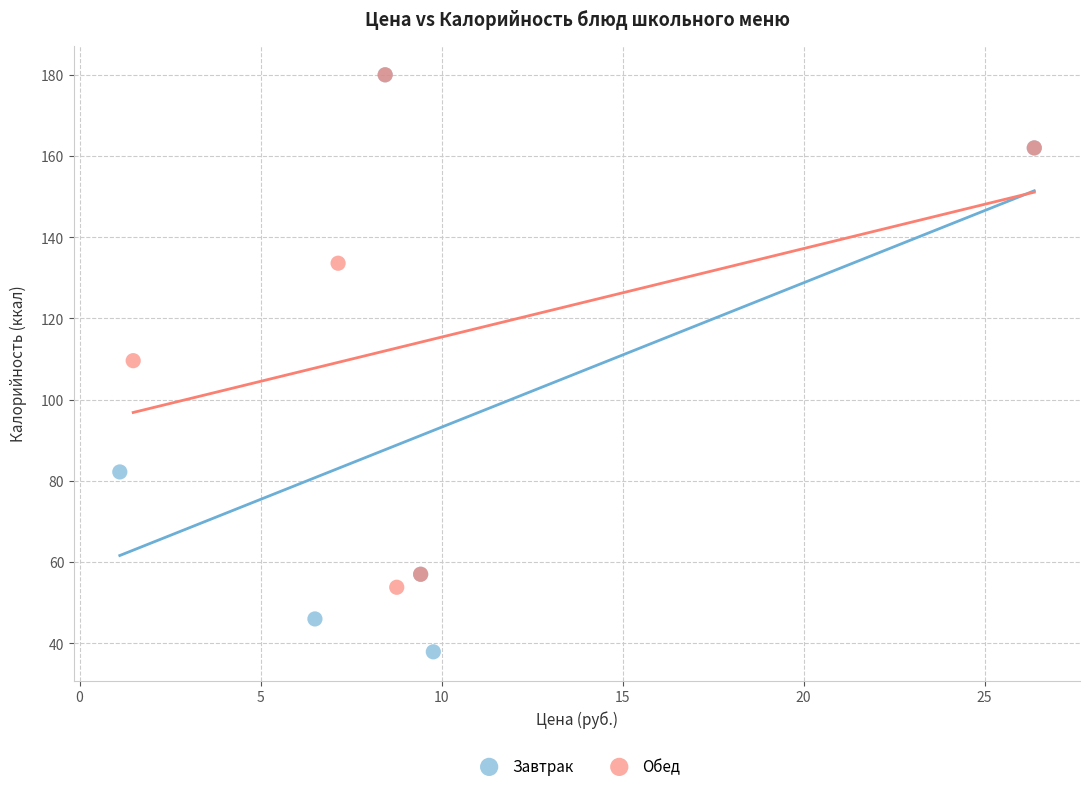

Which series reaches the minimum Y coordinate?

Завтрак